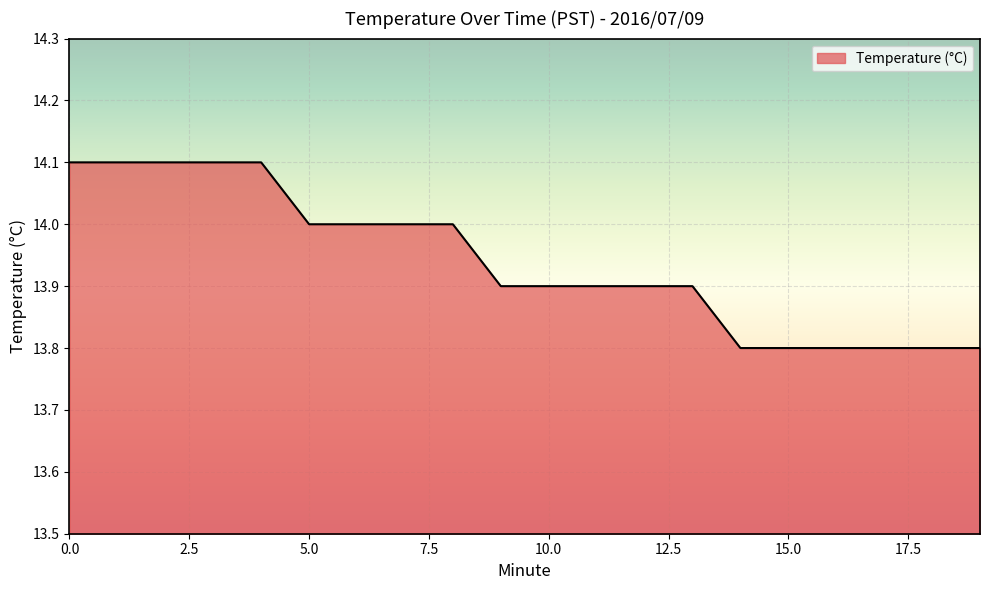

What is the difference between the maximum and minimum values?

0.3